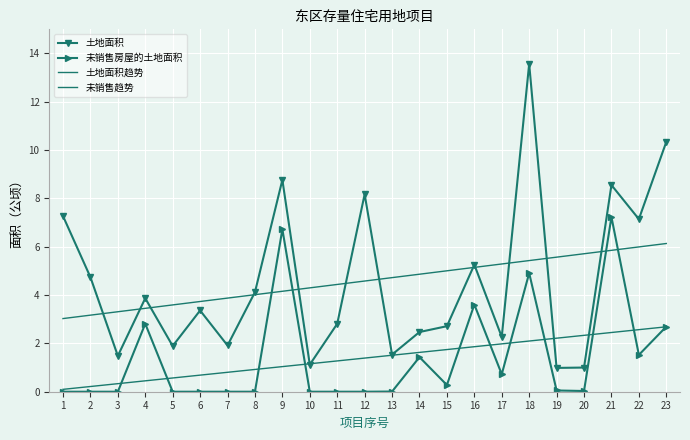

The value of 未销售趋势 at 4 is 0.1. True or false?

False